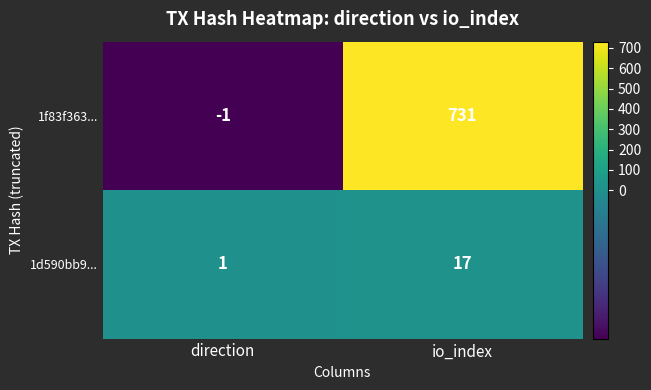

Reading left to right, extract all data points from this chart.

1f83f363...: -1	731
1d590bb9...: 1	17